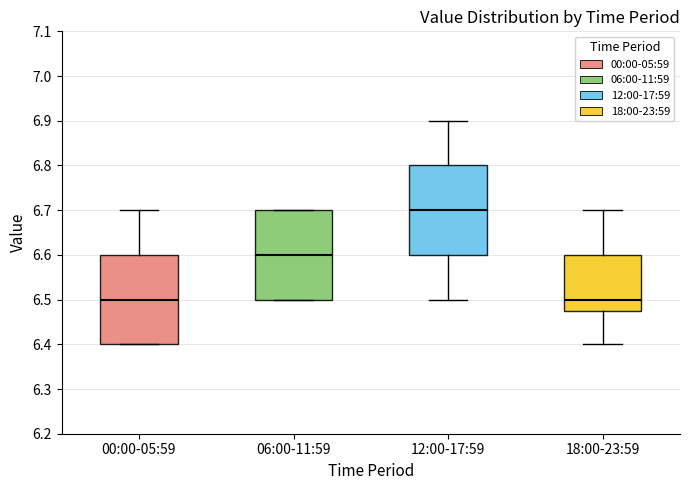

Reading left to right, read every box against the y-axis: the position of its median line, the range the box covers, and the ends of its whiskers. The values are not printed on the chart, so give them approximately, as read against the axis.

00:00-05:59: median 6.50, box 6.40 to 6.60, whiskers 6.40 to 6.70
06:00-11:59: median 6.60, box 6.50 to 6.70, whiskers 6.50 to 6.70
12:00-17:59: median 6.70, box 6.60 to 6.80, whiskers 6.50 to 6.90
18:00-23:59: median 6.50, box 6.48 to 6.60, whiskers 6.40 to 6.70